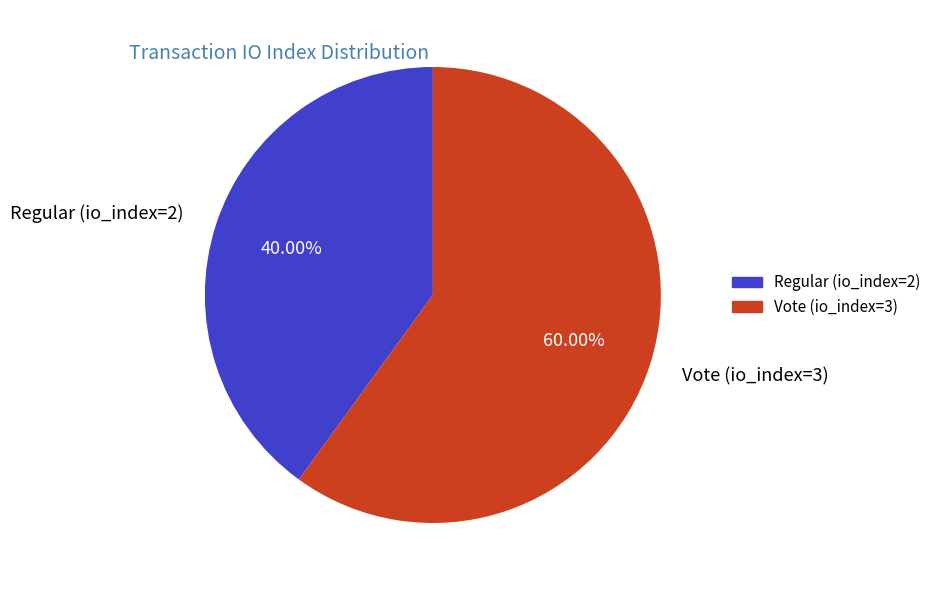

To the nearest percent, what is the difference between the largest and smallest slice percentages?

20%